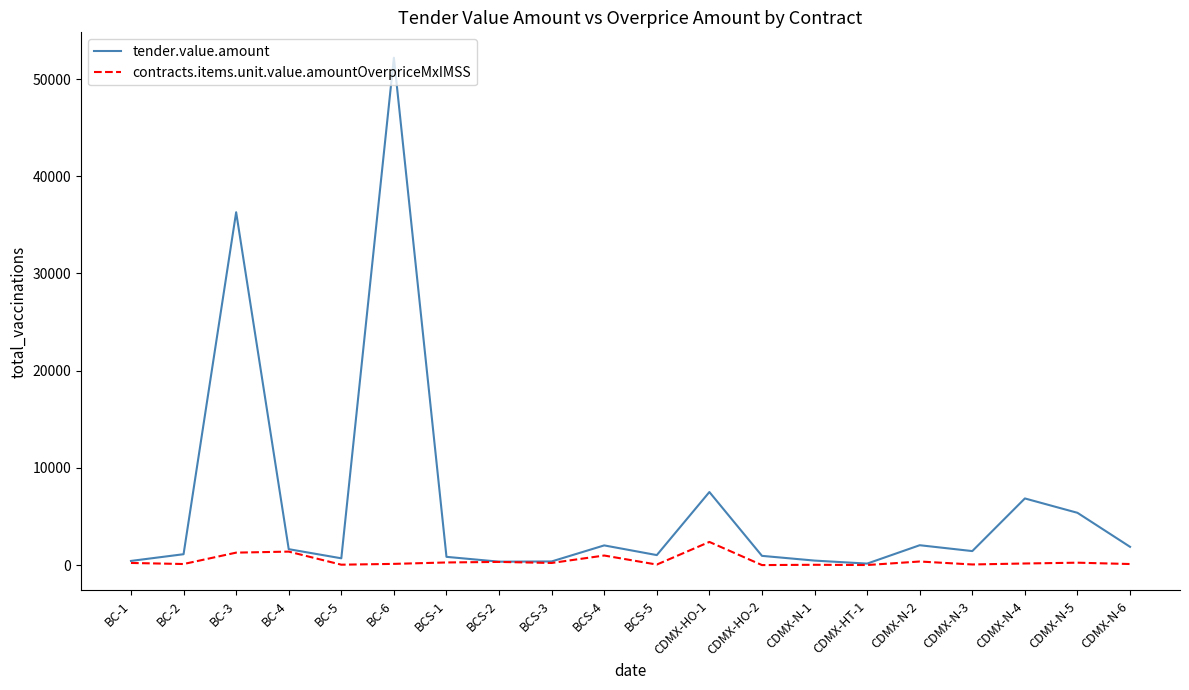

The value of tender.value.amount at CDMX-N-4 is 6856.6. True or false?

True